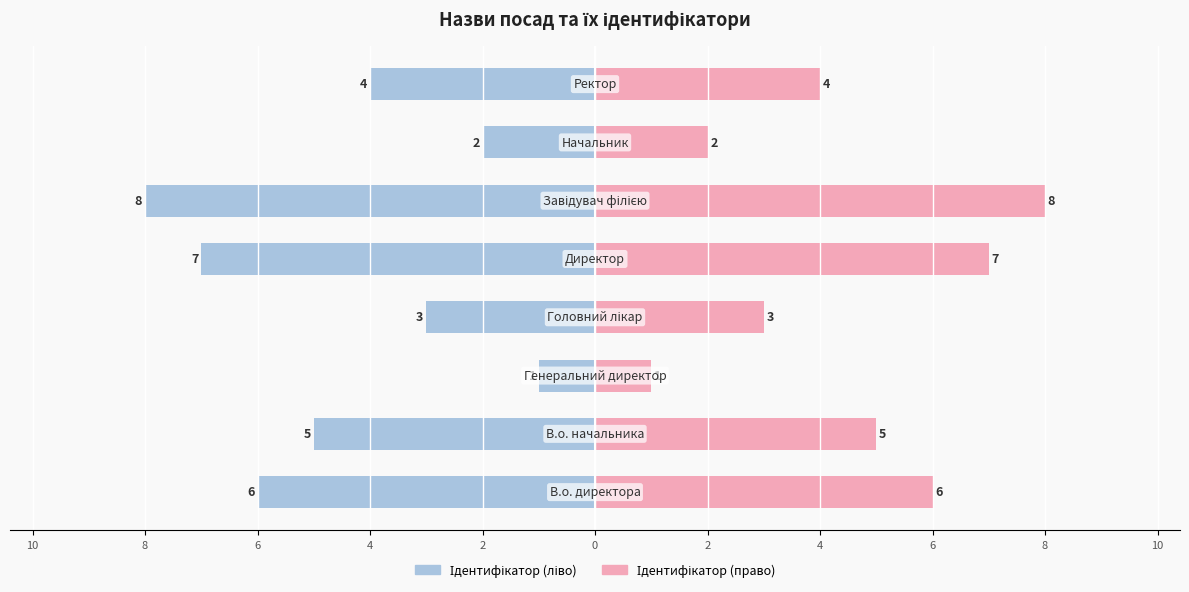

Reading left to right, what are all the values shown in this chart?

Ідентифікатор (ліво): 10=-6	8=-5	6=-1	4=-3	2=-7	0=-8	2=-2	4=-4
Ідентифікатор (право): 10=6	8=5	6=1	4=3	2=7	0=8	2=2	4=4